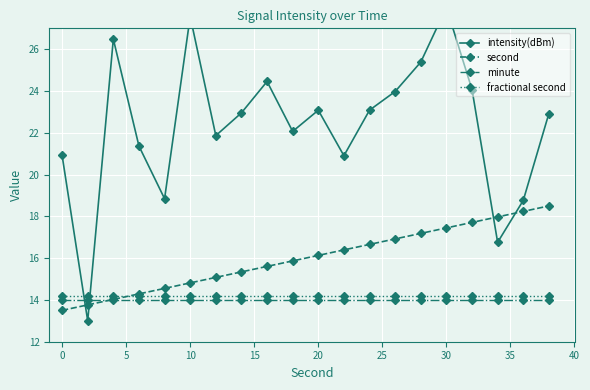

What is the value of the fractional second point at the 16th from the left?

14.2